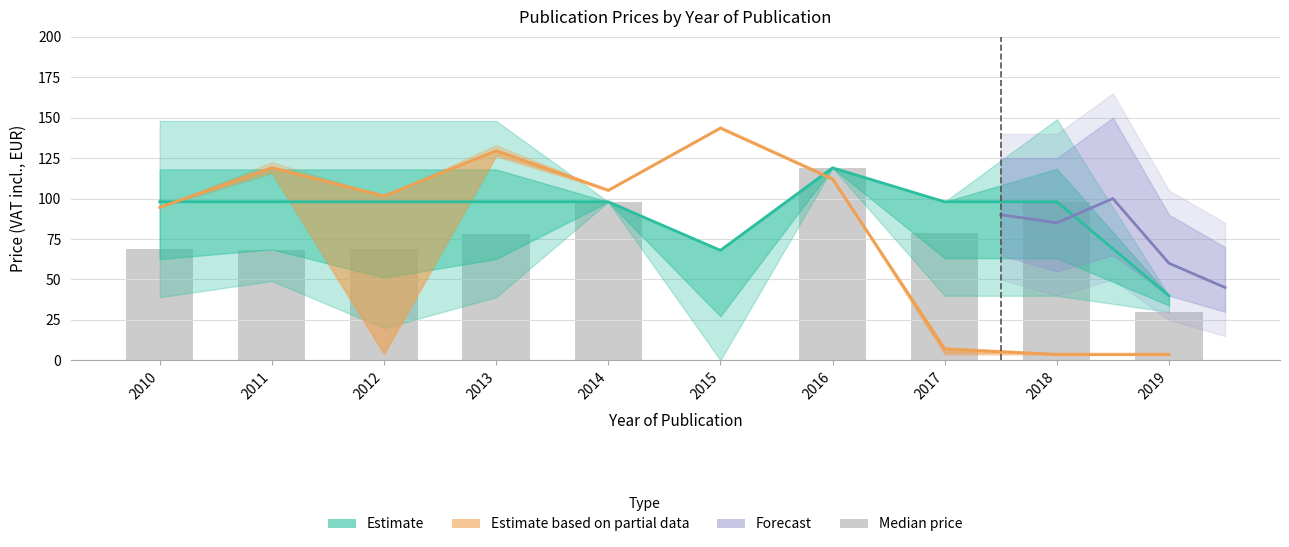

Does the chart contain stacked bars?

No